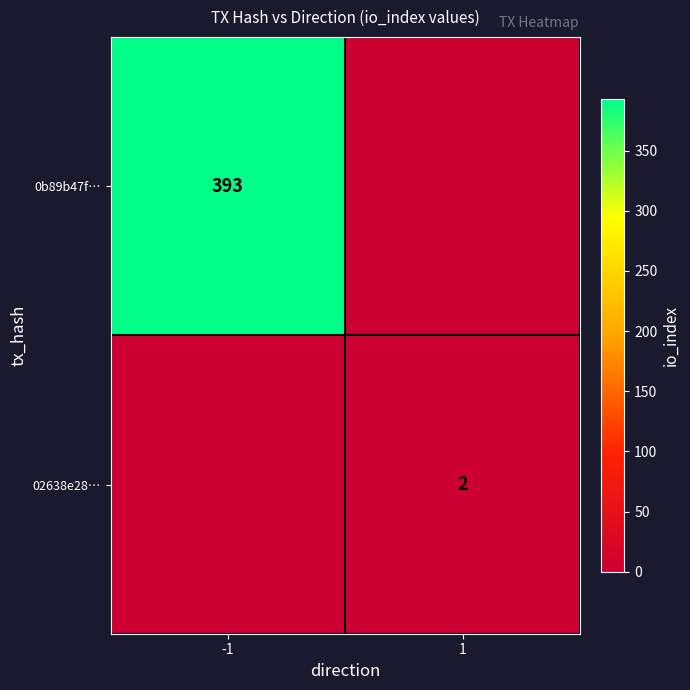

True or false: 0b89b47f… has a value of 393 at -1.

True